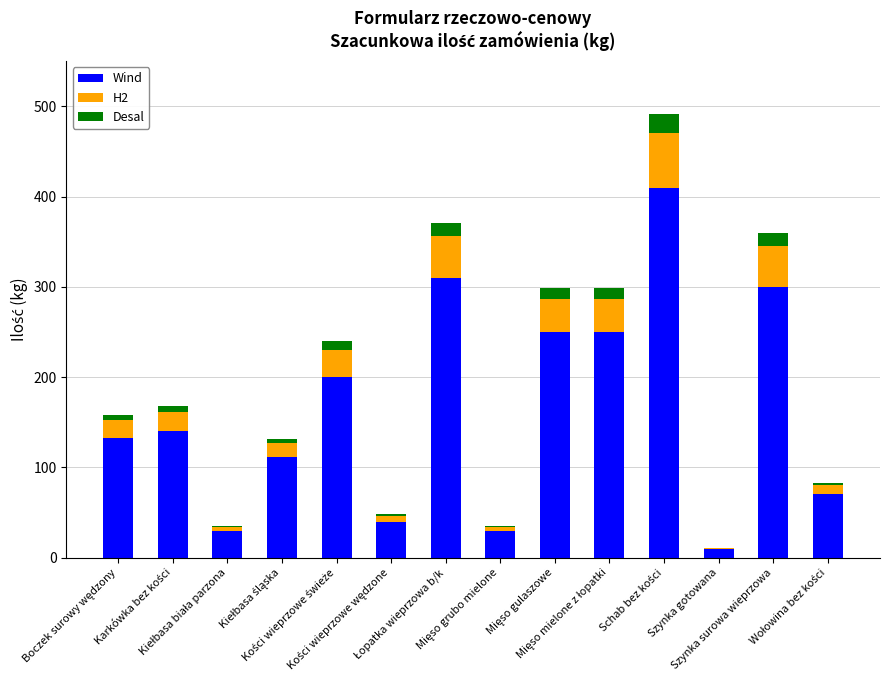

What is the highest value of the Wind series?

410